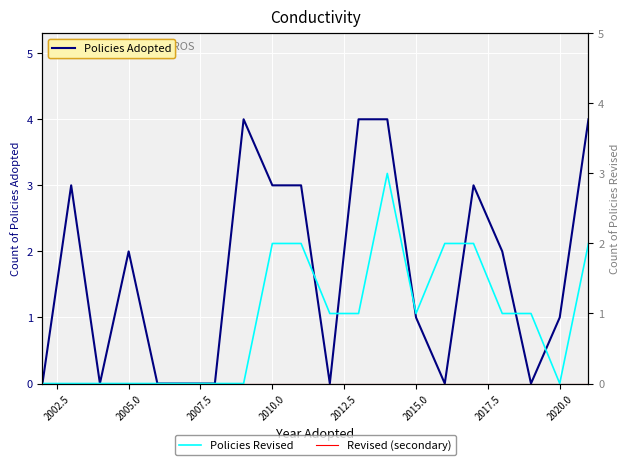

Which series has the widest spread of values?

Policies Adopted